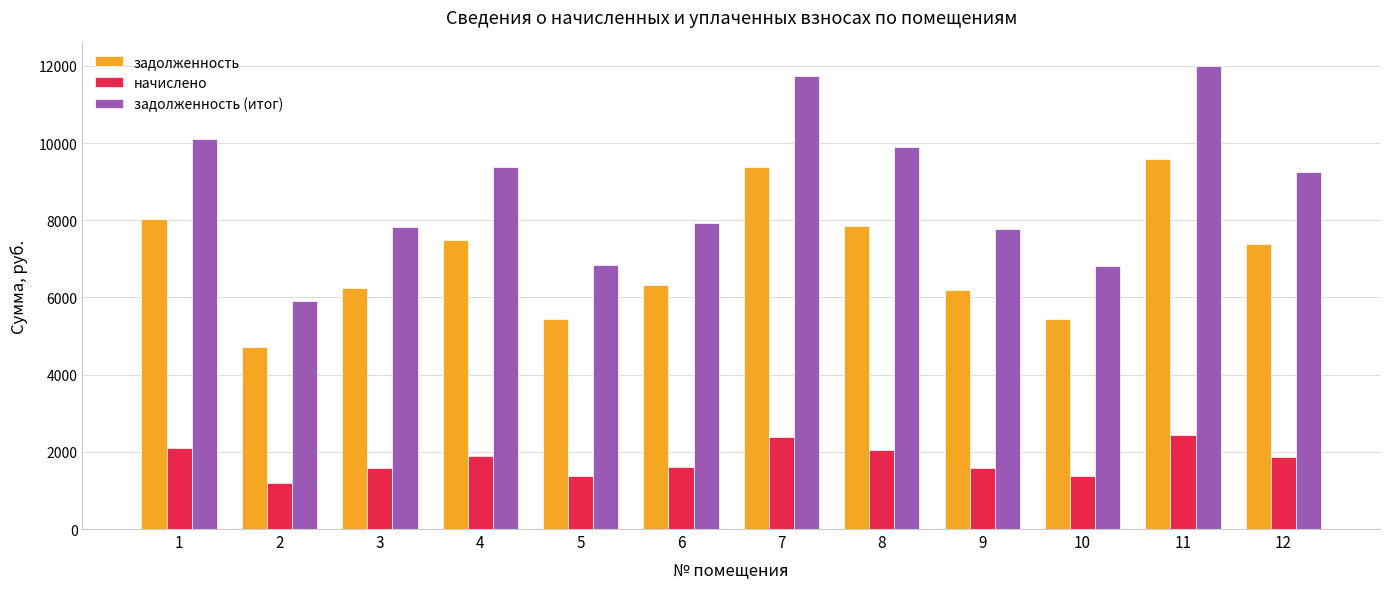

How many values in the начислено series exceed 1866?

6